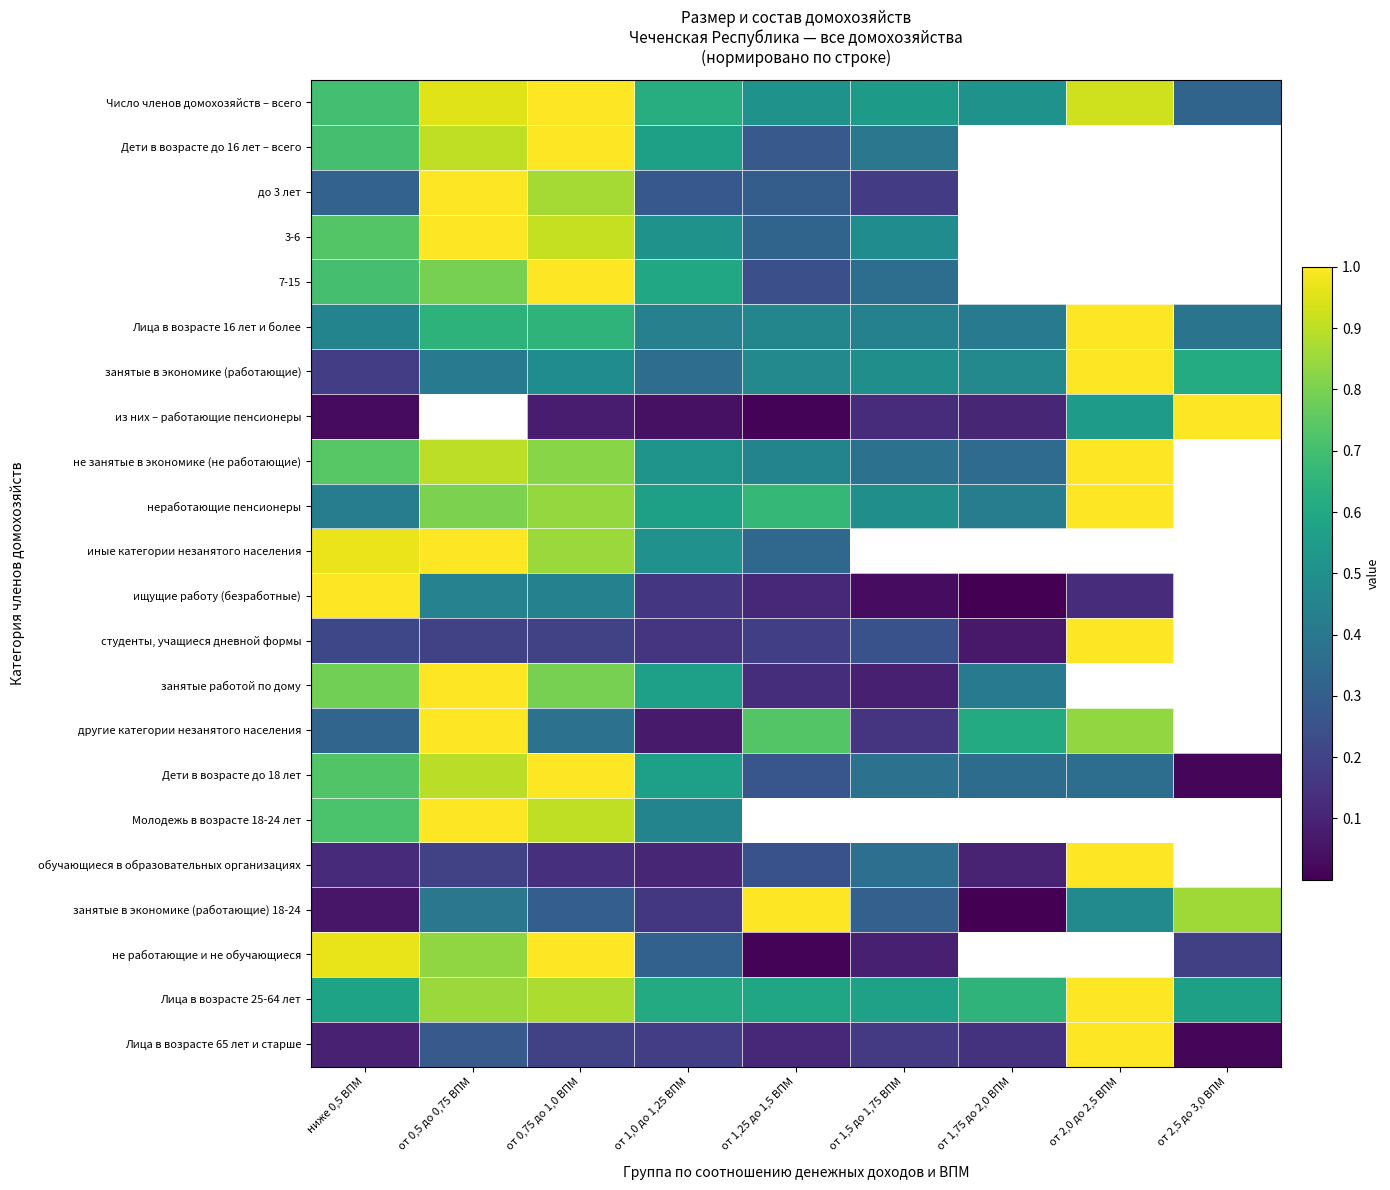

Is it true that занятые в экономике (работающие) equals 0.4 at от 1,0 до 1,25 ВПМ?

True